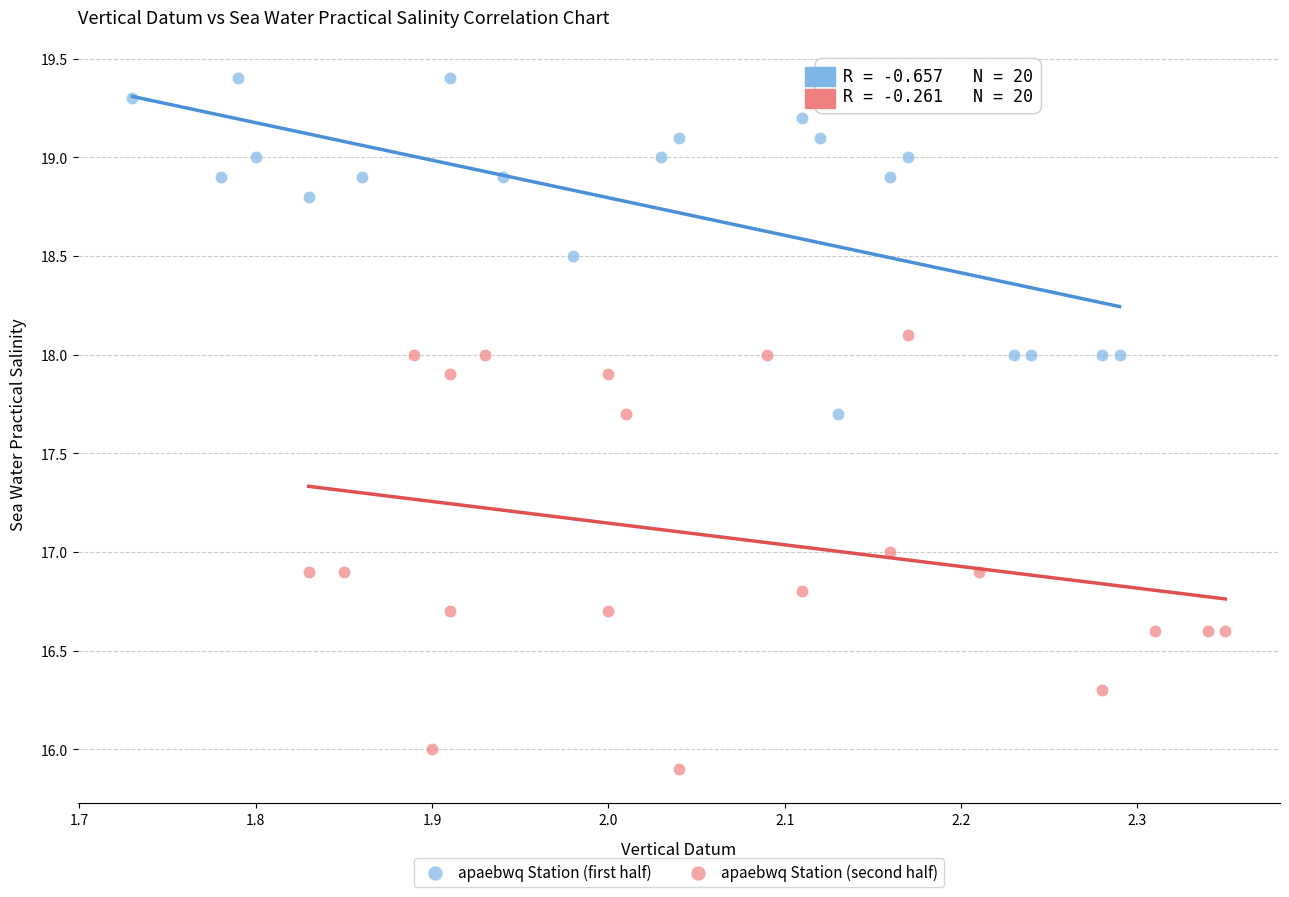

Which series has the largest Y range (max minus min)?

apaebwq Station (second half)